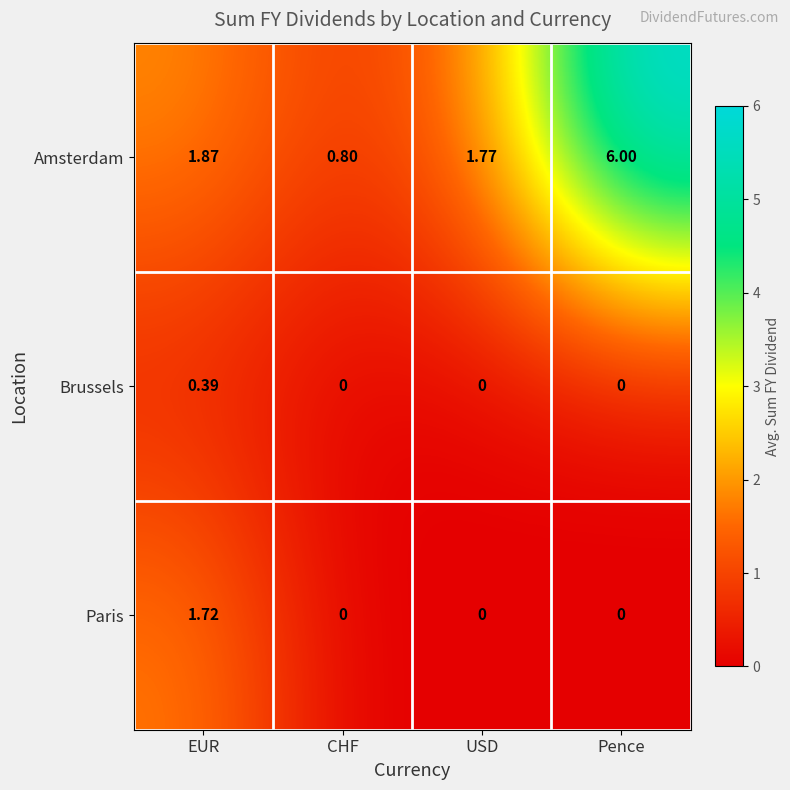

What is the total value across all series at Pence?

6.0